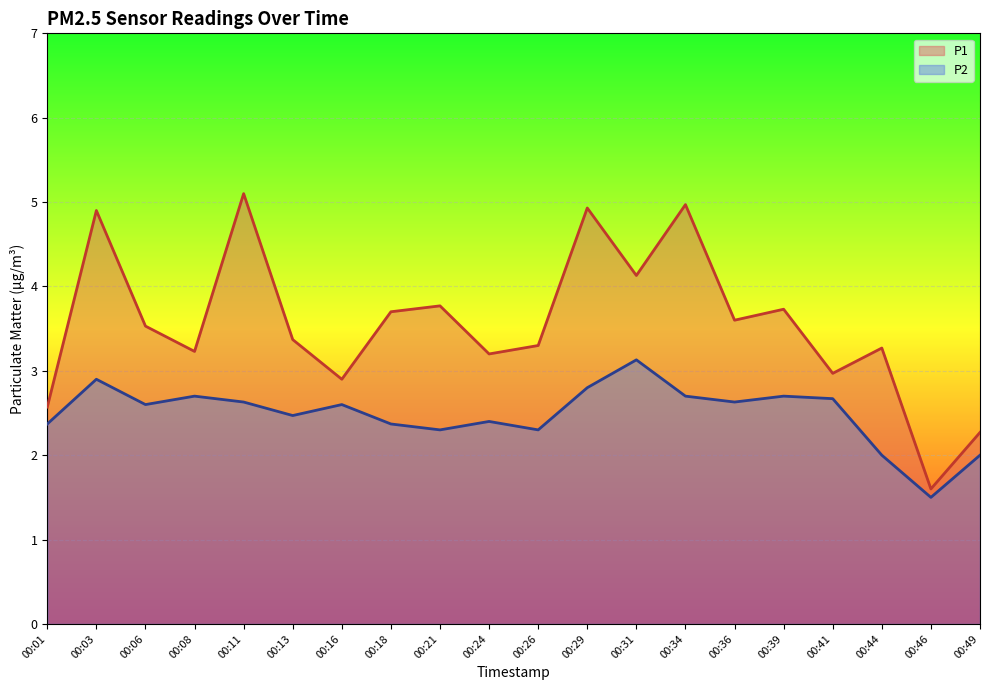

How many lines are shown in the chart?

2